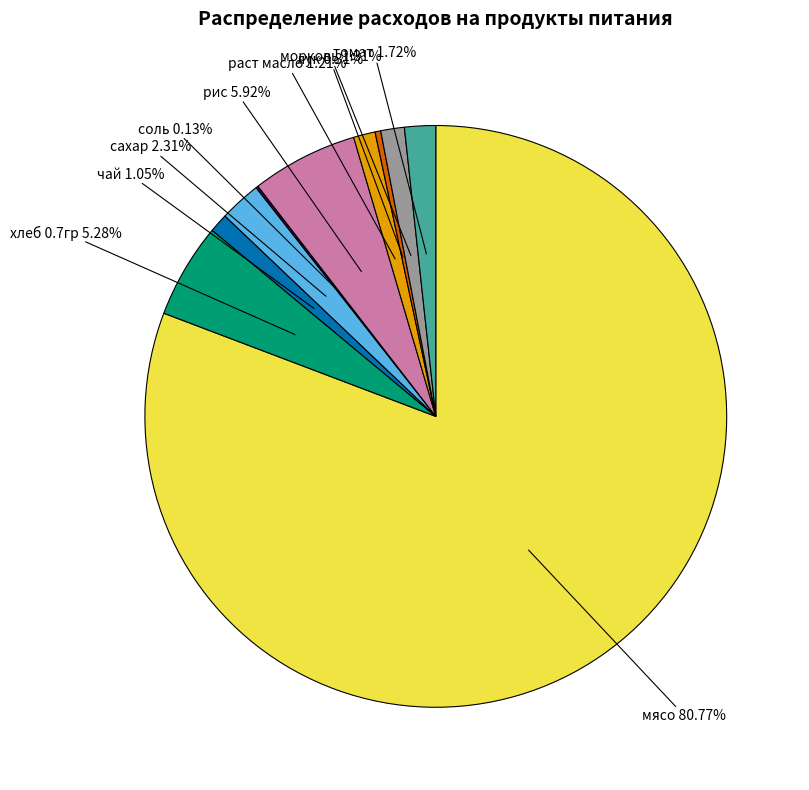

To the nearest percent, what portion does раст масло represent?

1%